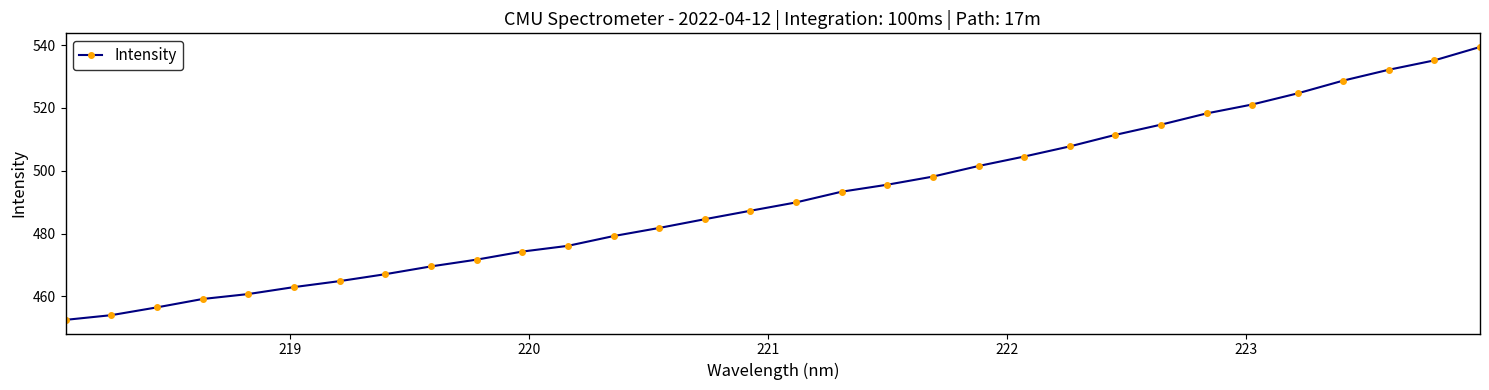

What is the minimum value shown in the chart?

452.5